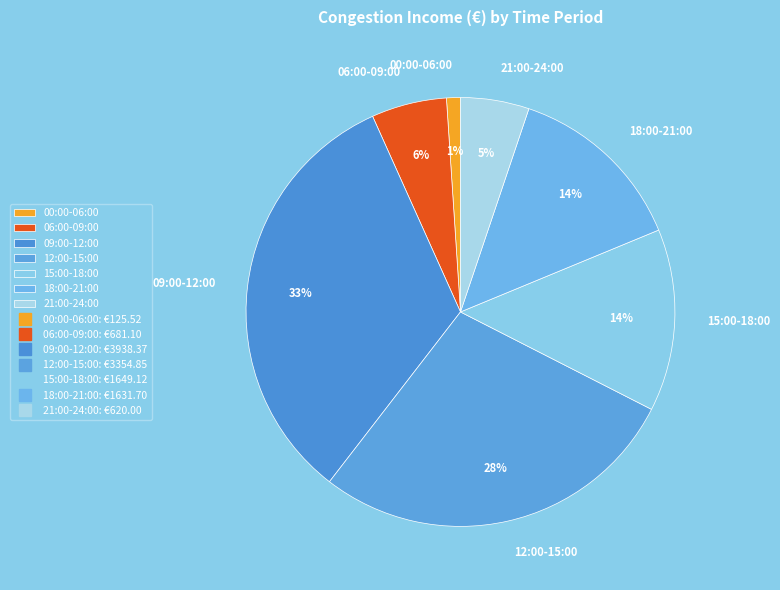

What percentage is the 06:00-09:00 slice, to the nearest percent?

6%